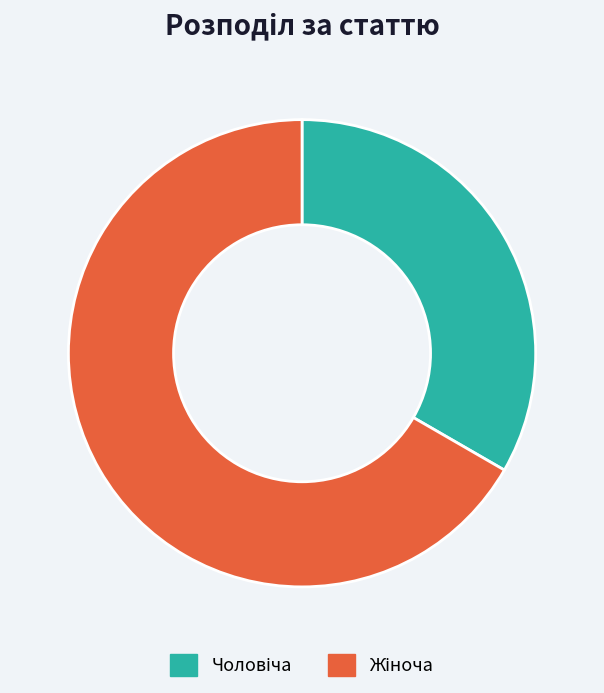

Is there a majority slice in this chart?

Yes